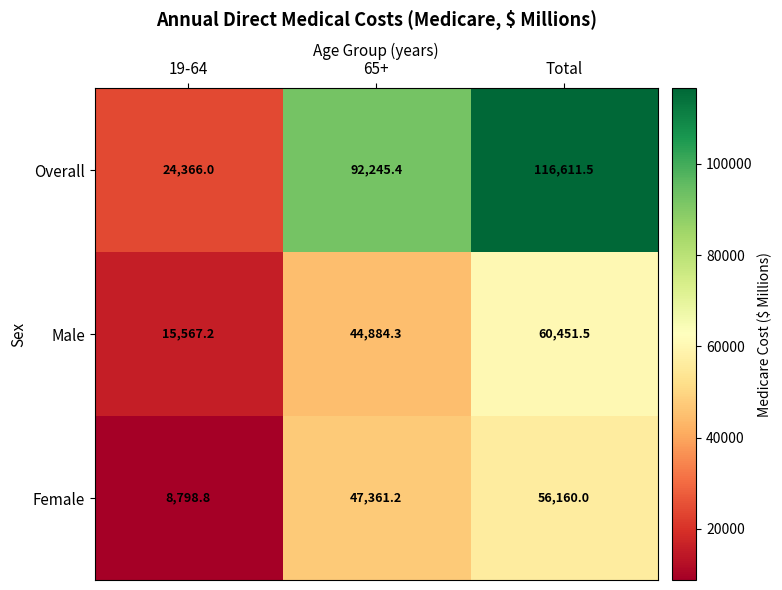

At which label is Overall closest to 70488?

65+